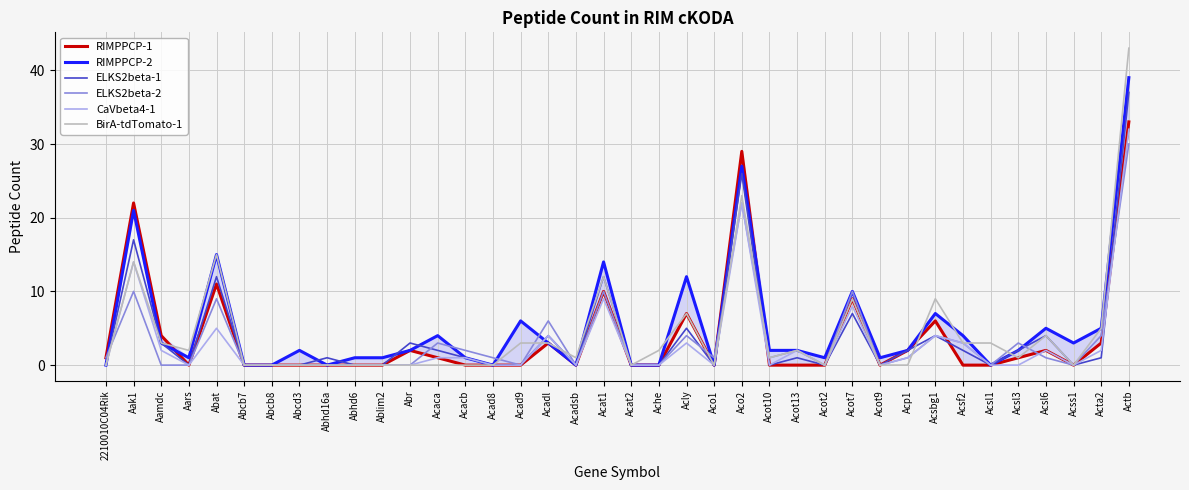

How many categories are shown in the chart?

38